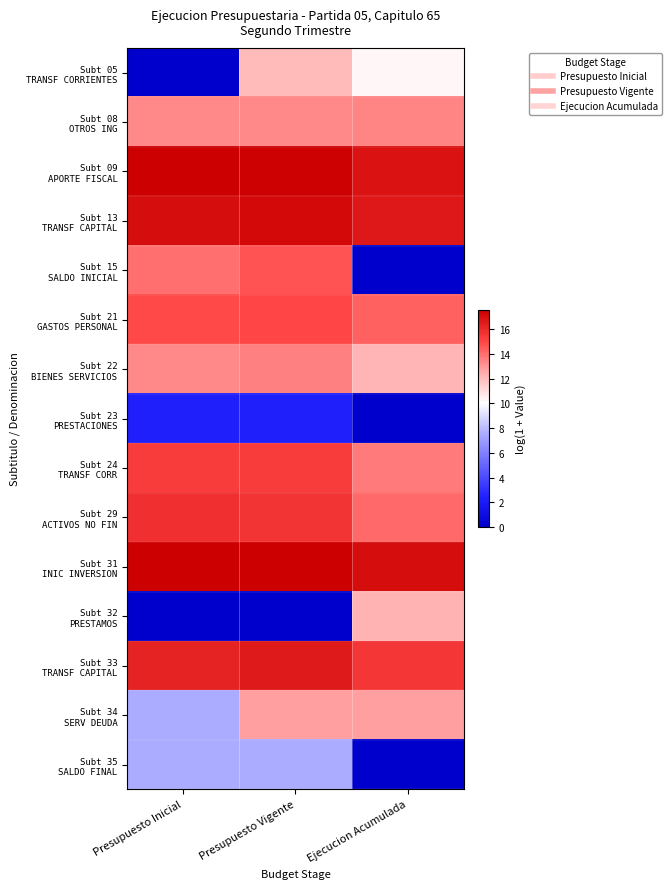

At how many categories does at least one series exceed 0?

3